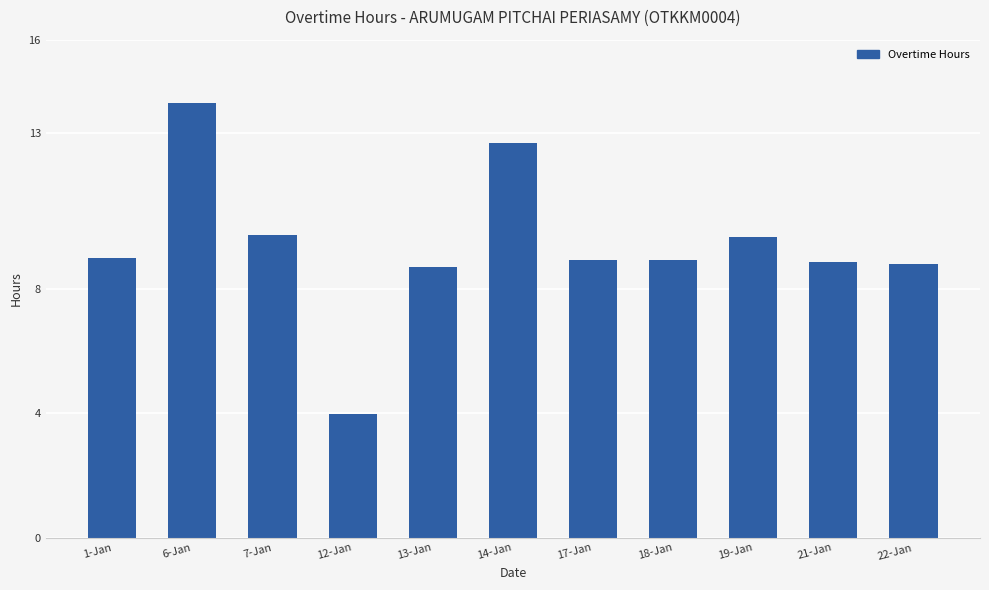

What is the sum of the values at 14-Jan and 1-Jan?

21.7